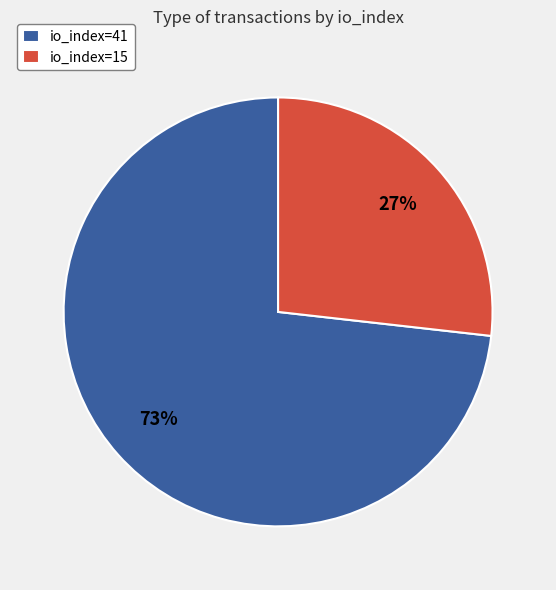

True or false: io_index=41 accounts for 73% of the total.

True